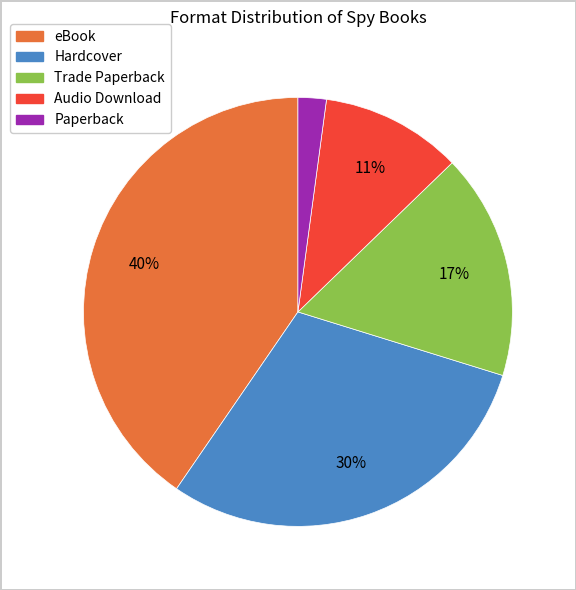

Is there any slice that represents more than half of the pie?

No